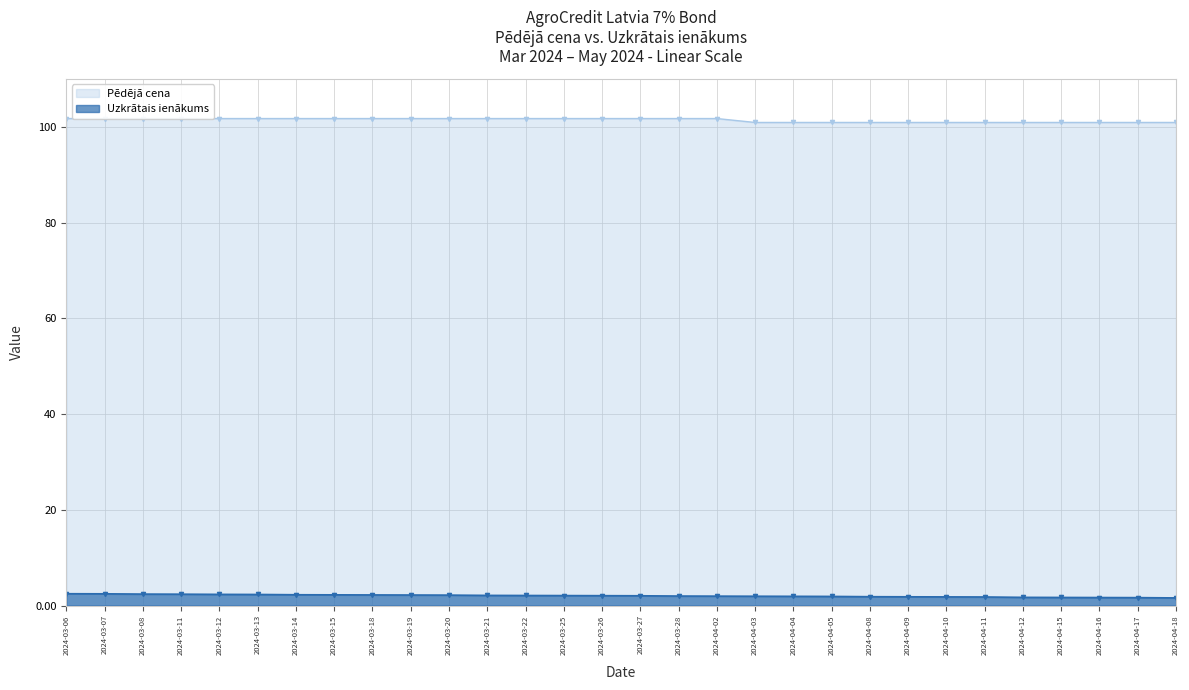

Where does the Pēdējā cena series first go above 101?

2024-03-06